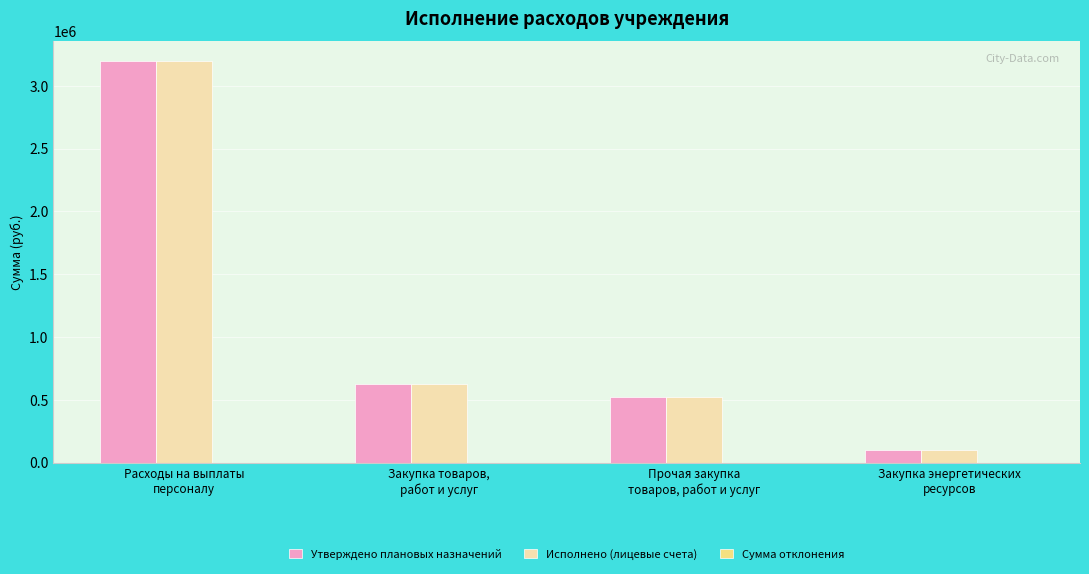

At which label is Исполнено (лицевые счета) closest to 1649102?

Закупка товаров,
работ и услуг